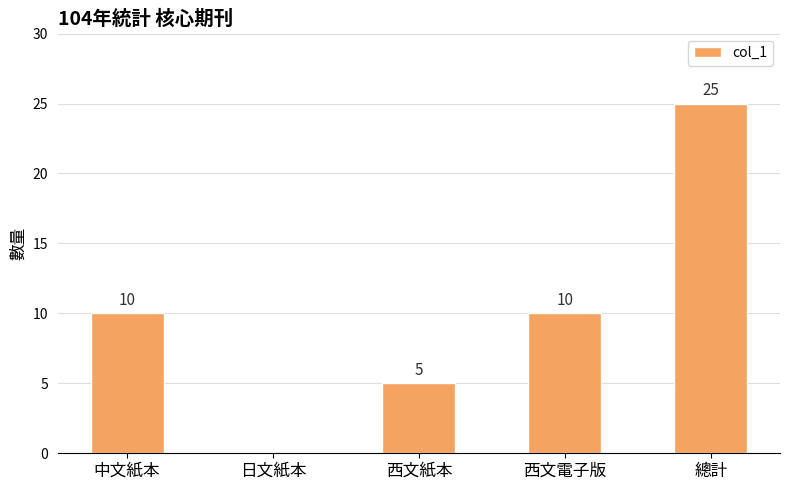

How many distinct data groups are displayed?

1